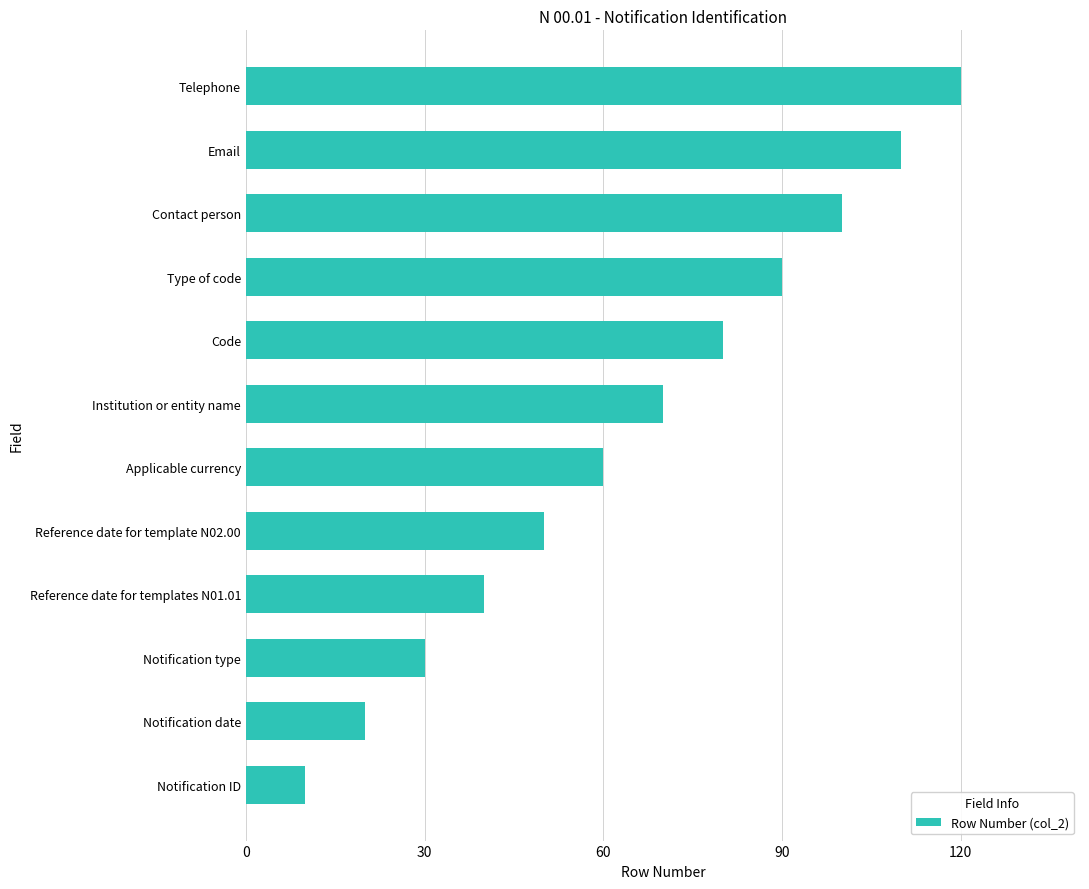

Which category has the lowest value across all series?

Notification ID